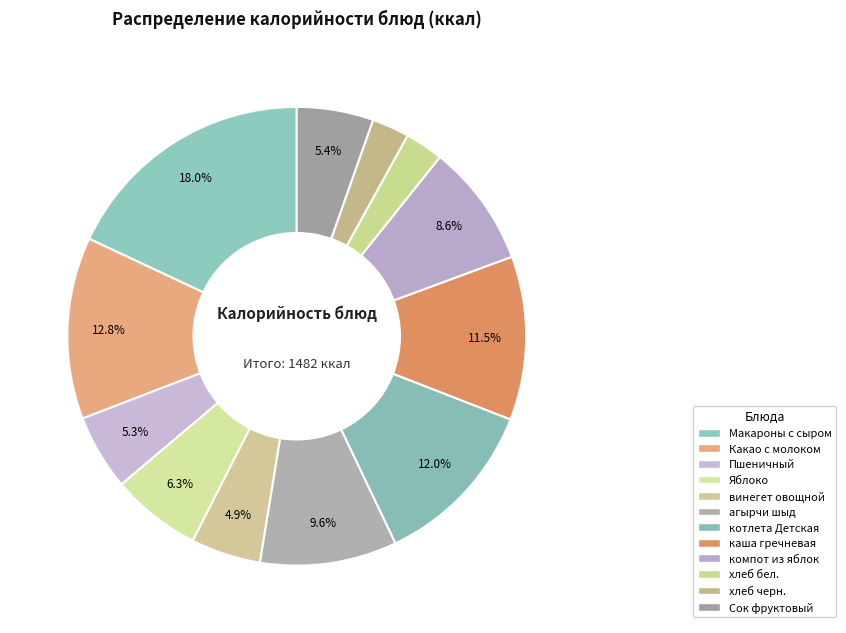

To the nearest percent, what percentage of the pie is компот из яблок?

9%